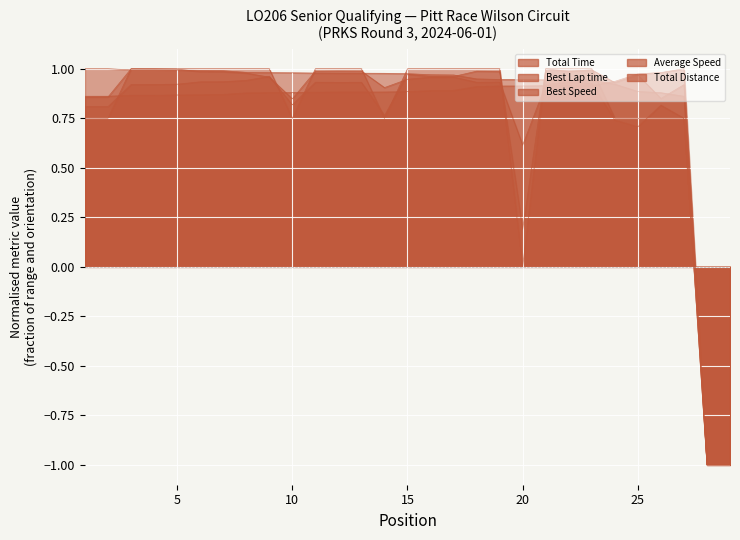

What is the sum of all Total Time values?

22.2